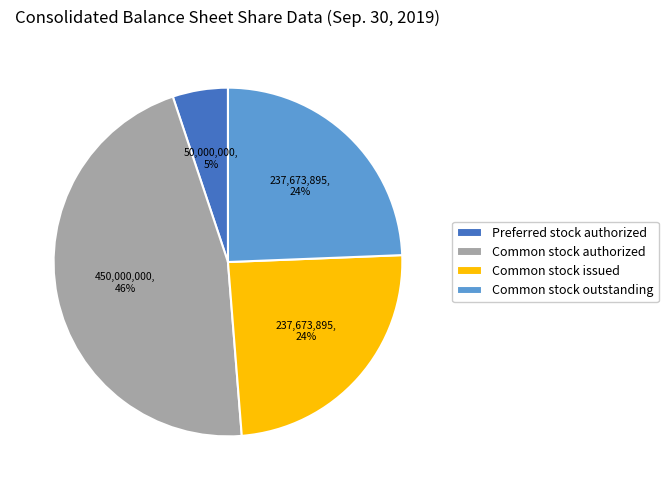

How many segments does this pie chart have?

4